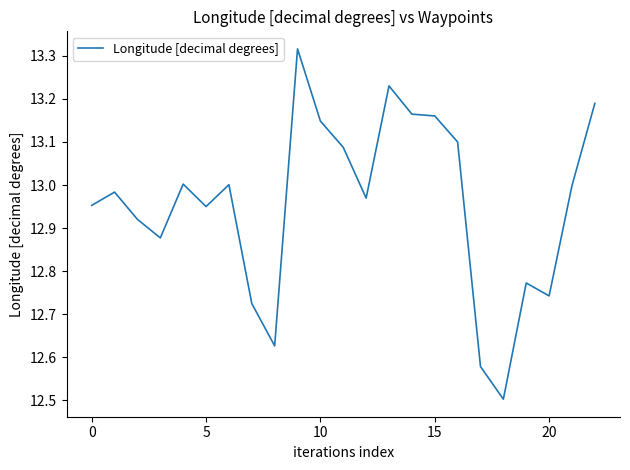

What is the difference between the maximum and minimum values?

0.8